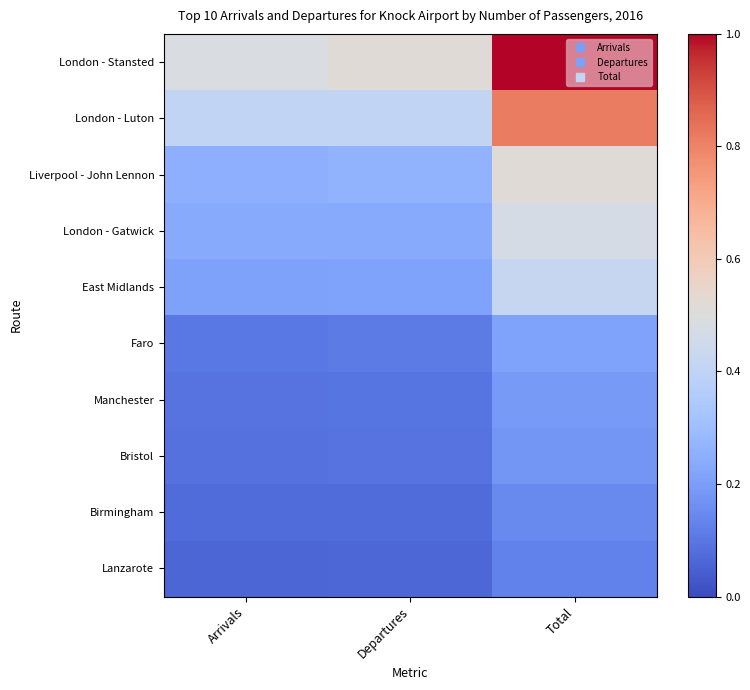

List the series in order of their peak value, lowest first.

Lanzarote, Birmingham, Bristol, Manchester, Faro, East Midlands, London - Gatwick, Liverpool - John Lennon, London - Luton, London - Stansted